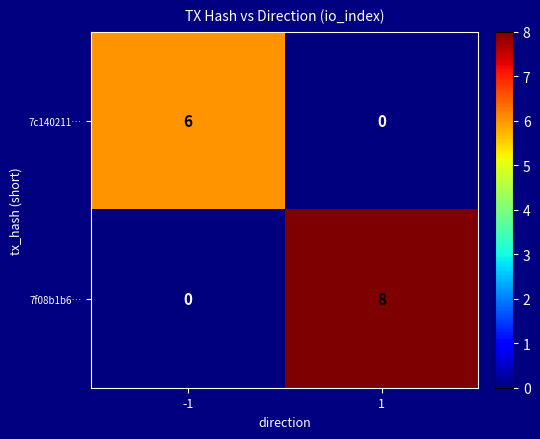

What is the sum of all 7c140211… values?

6